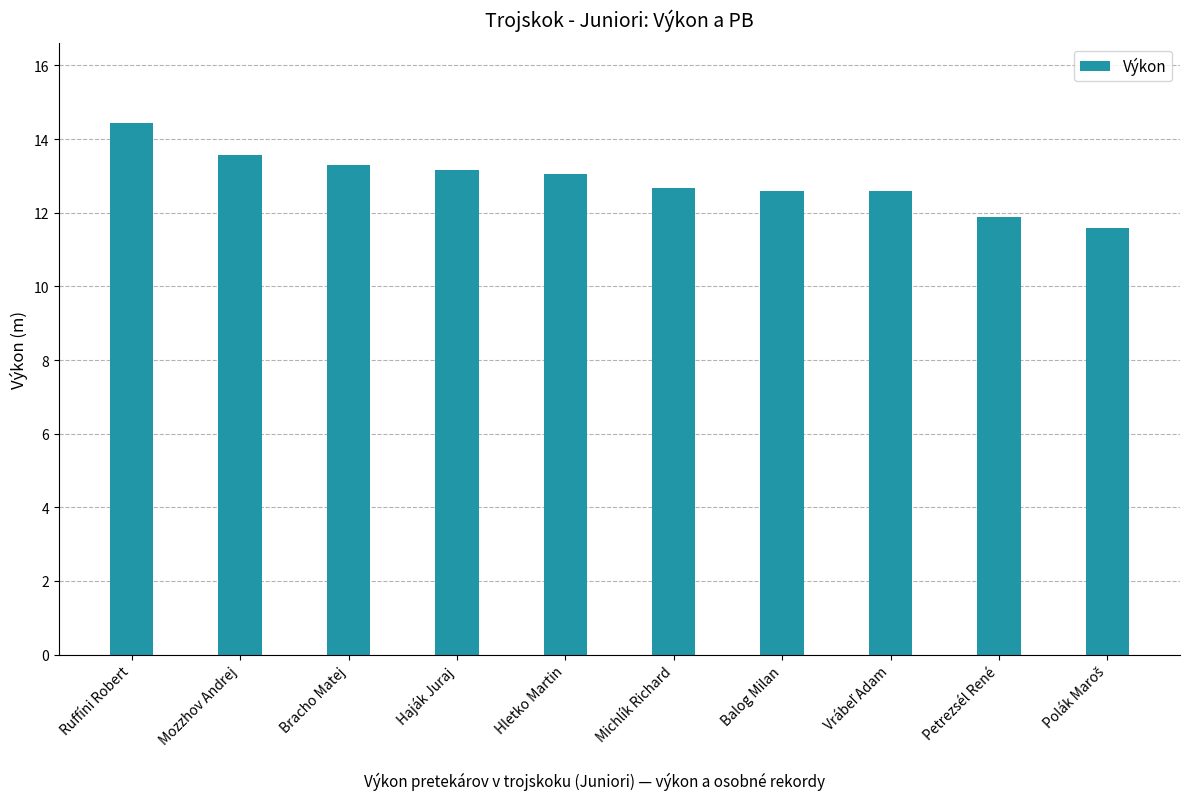

What is the ratio of the value at Balog Milan to the value at Ruffíni Robert?

0.9